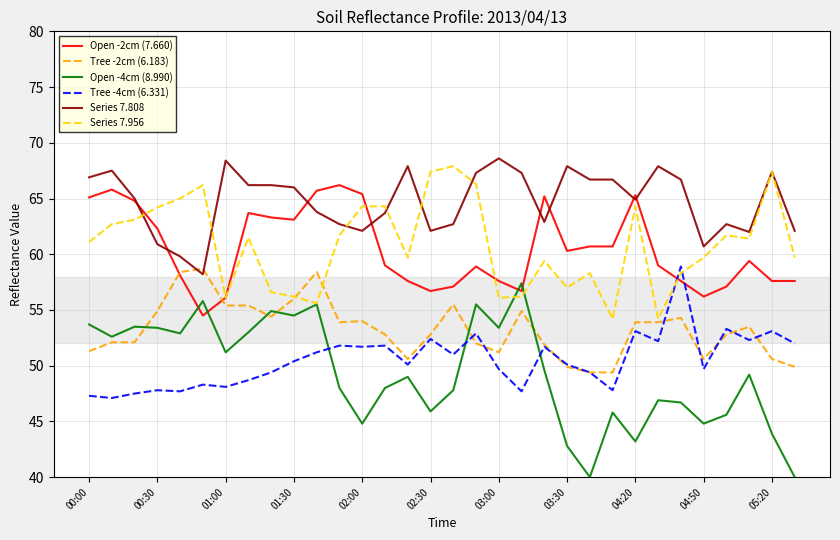

What is the greatest value displayed?

68.6